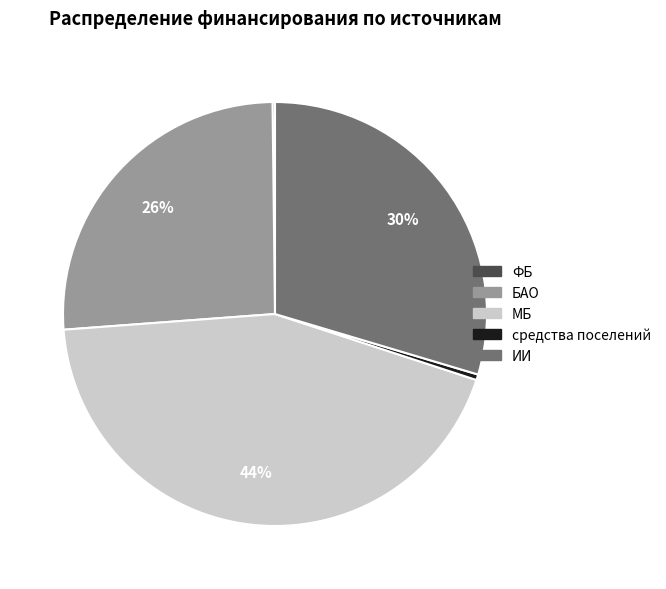

Which category has the biggest portion of the pie?

МБ